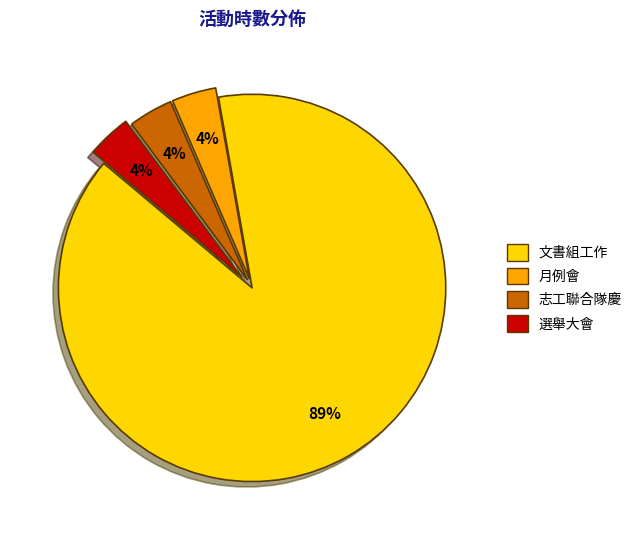

Combined, do 月例會 and 志工聯合隊慶 account for over 50%?

No